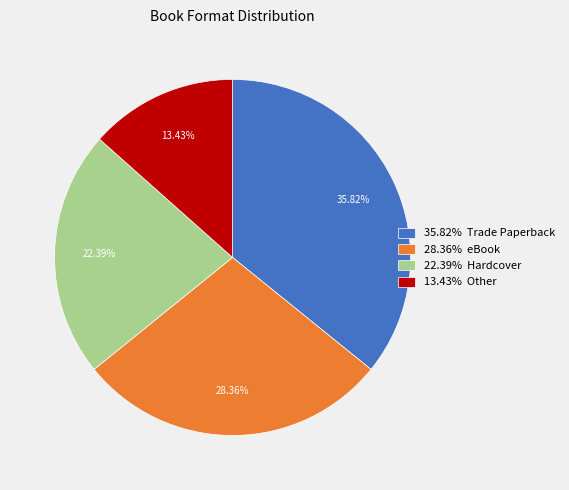

Combined, do 35.82% Trade Paperback and 13.43% Other account for over 50%?

No